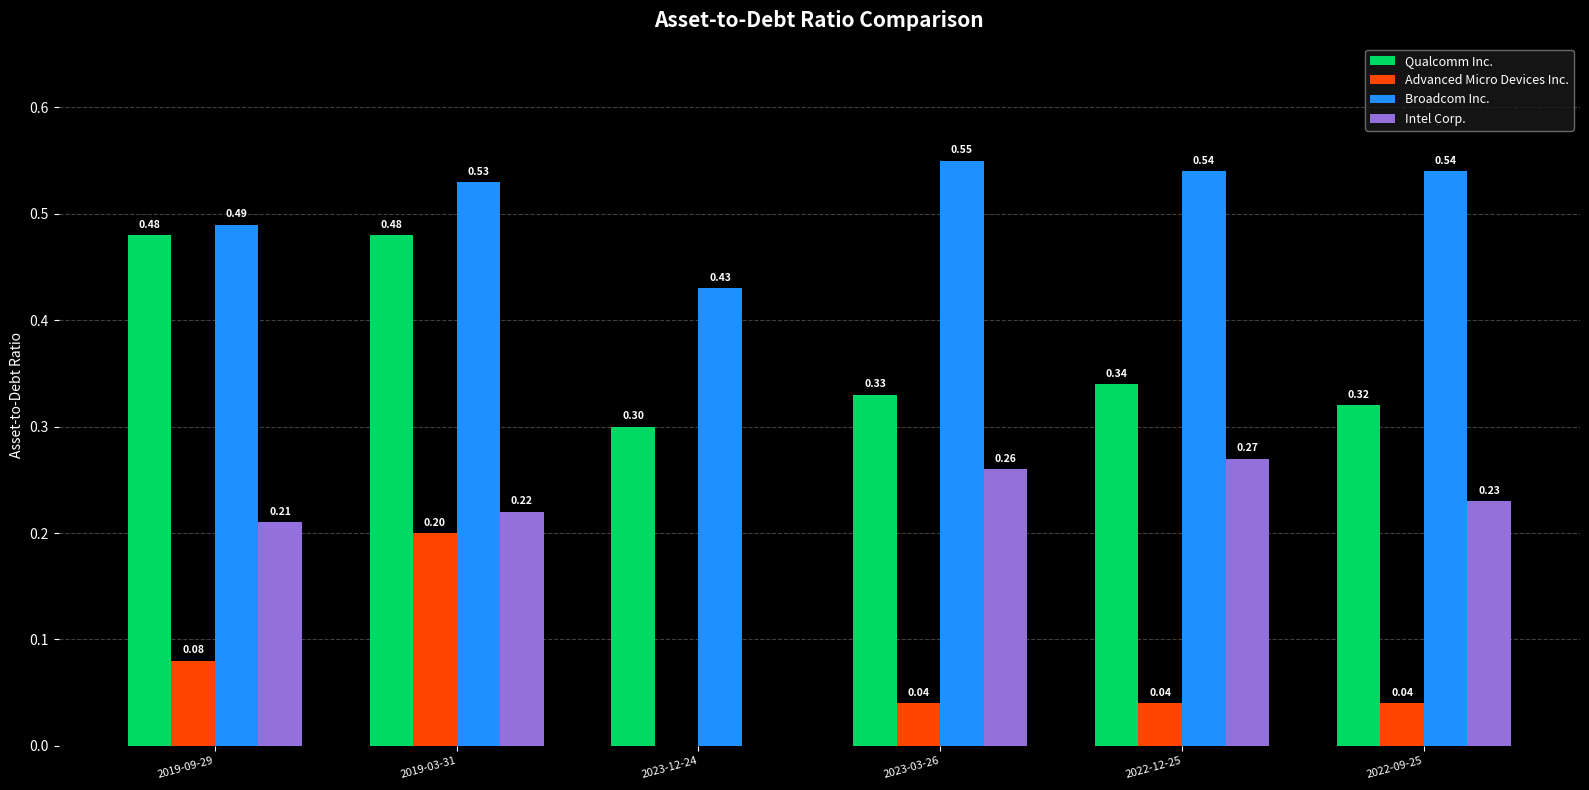

At which category is the sum across all series the highest?

2019-03-31